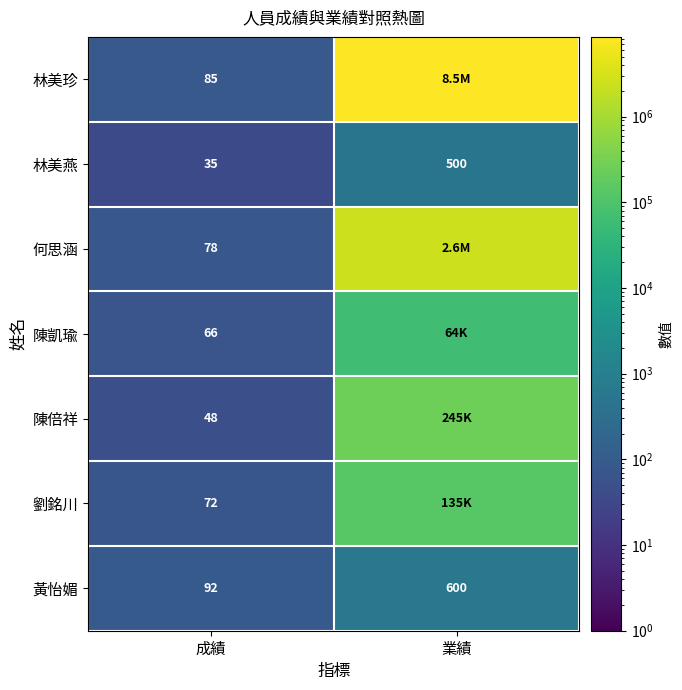

What is the average value of the 黃怡媚 series?

346